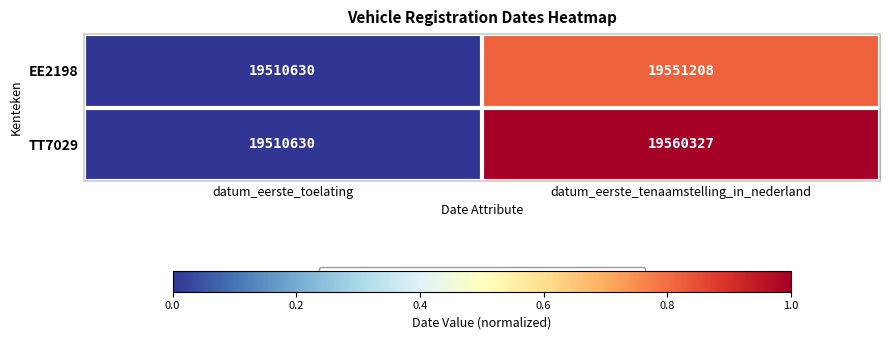

What is the maximum value shown in the chart?

19560327